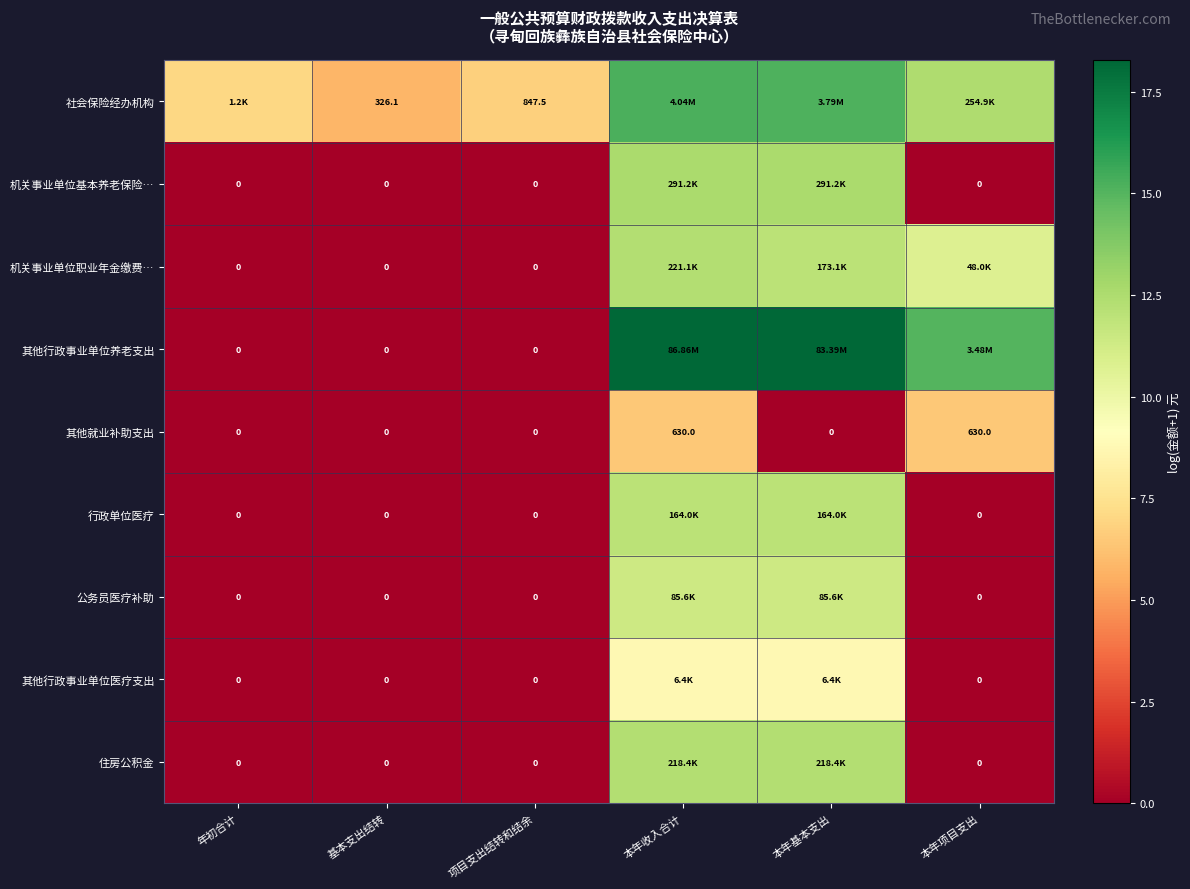

What is the difference between the highest and lowest values at 本年基本支出?

18.2